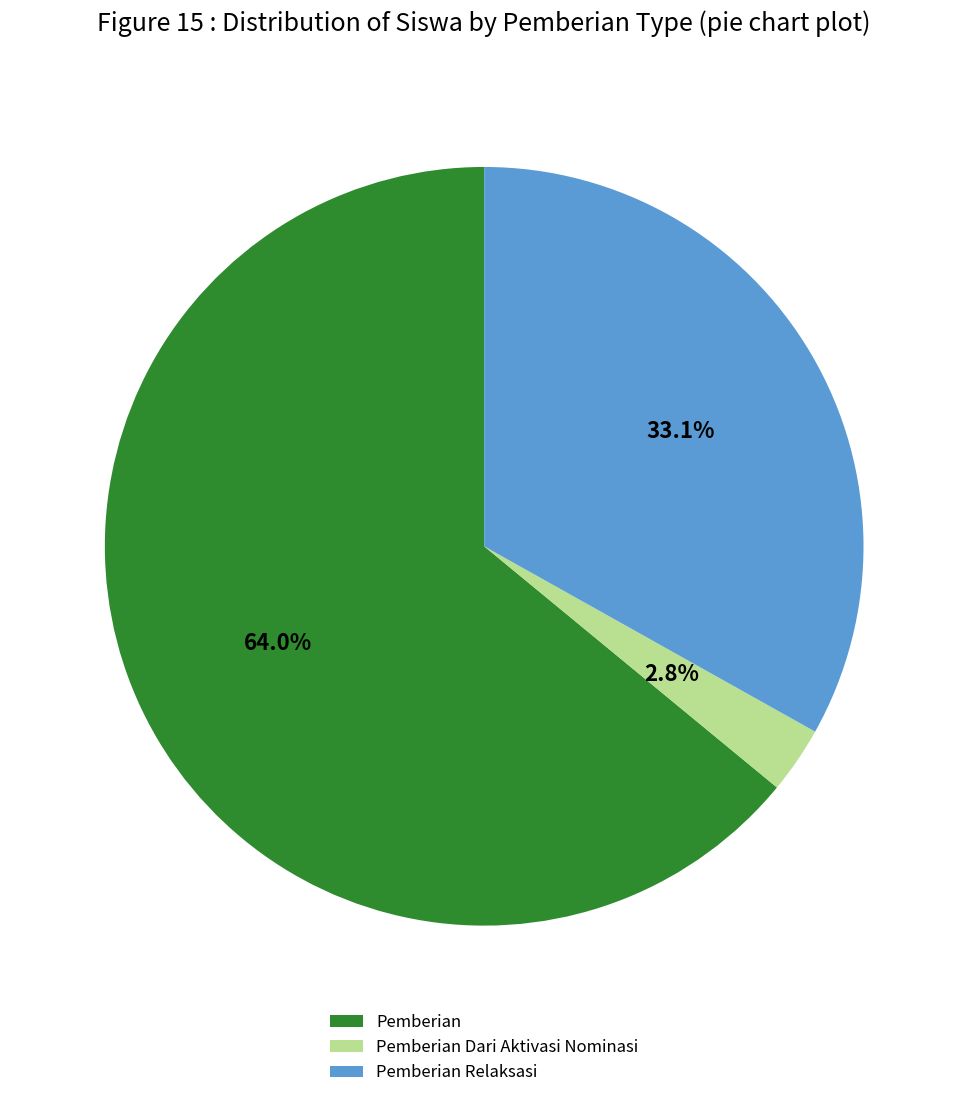

Which has a higher value, Pemberian Dari Aktivasi Nominasi or Pemberian?

Pemberian